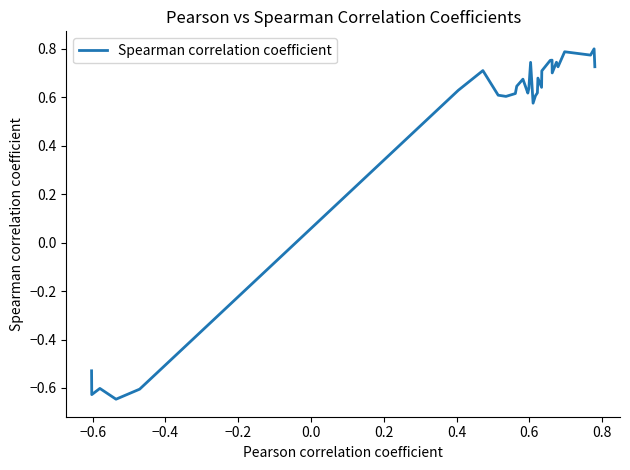

How many interior local valleys (lower than both neighbors) does the data have?

9